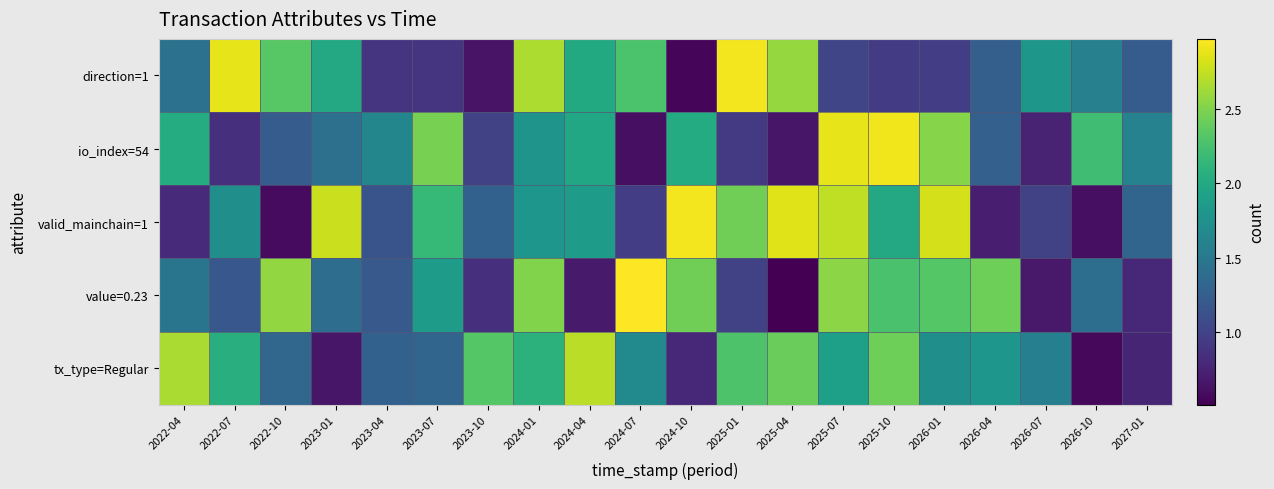

How many categories are shown in the chart?

20